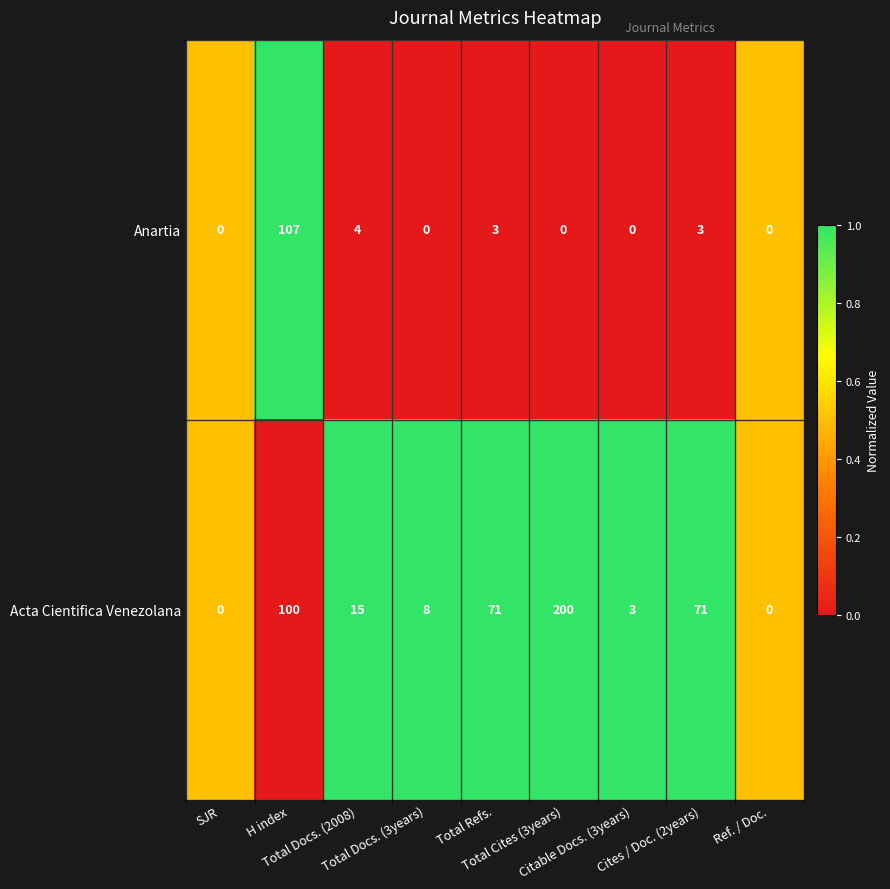

Rank the series by their average value, from highest to lowest.

Acta Cientifica Venezolana, Anartia